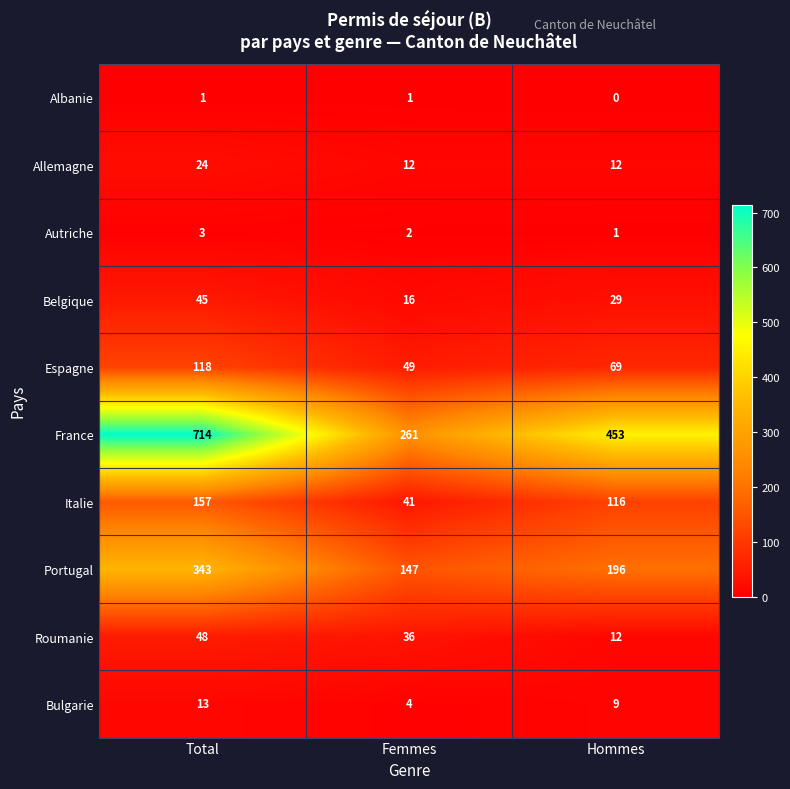

Reading left to right, extract all data points from this chart.

Albanie: 1	1	0
Allemagne: 24	12	12
Autriche: 3	2	1
Belgique: 45	16	29
Espagne: 118	49	69
France: 714	261	453
Italie: 157	41	116
Portugal: 343	147	196
Roumanie: 48	36	12
Bulgarie: 13	4	9